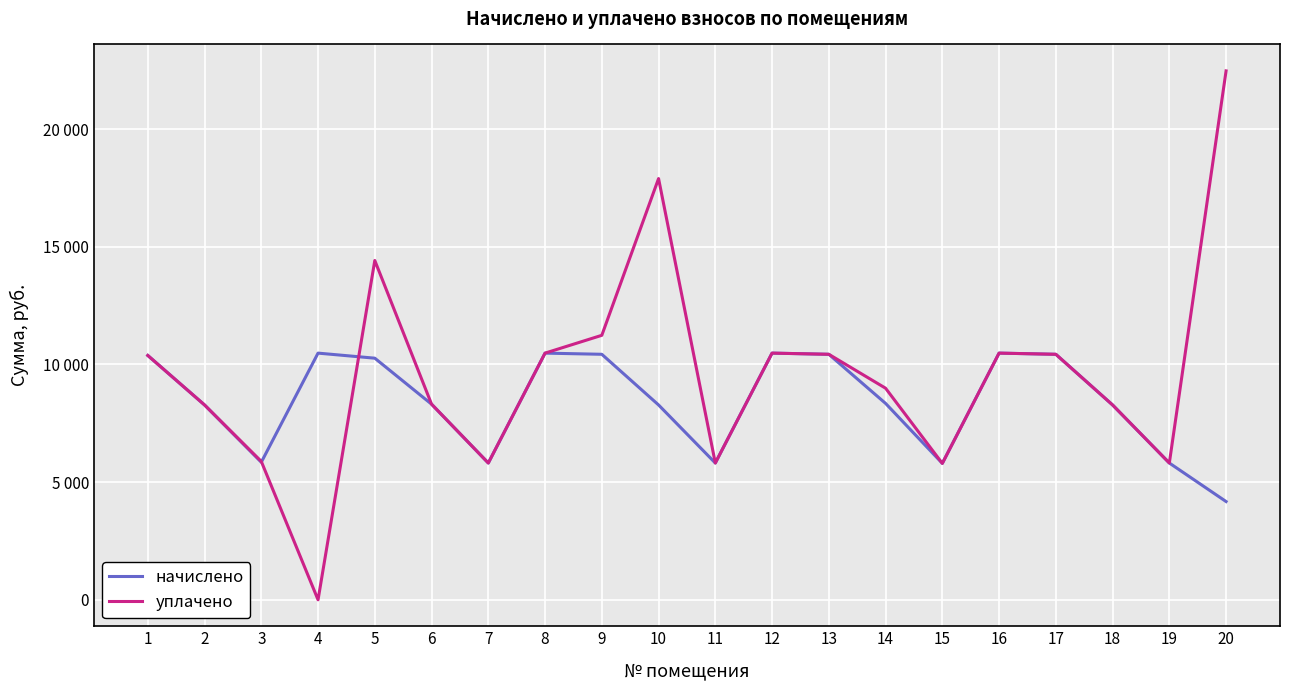

What is the spread (max minus min) of values at 10?

9620.0